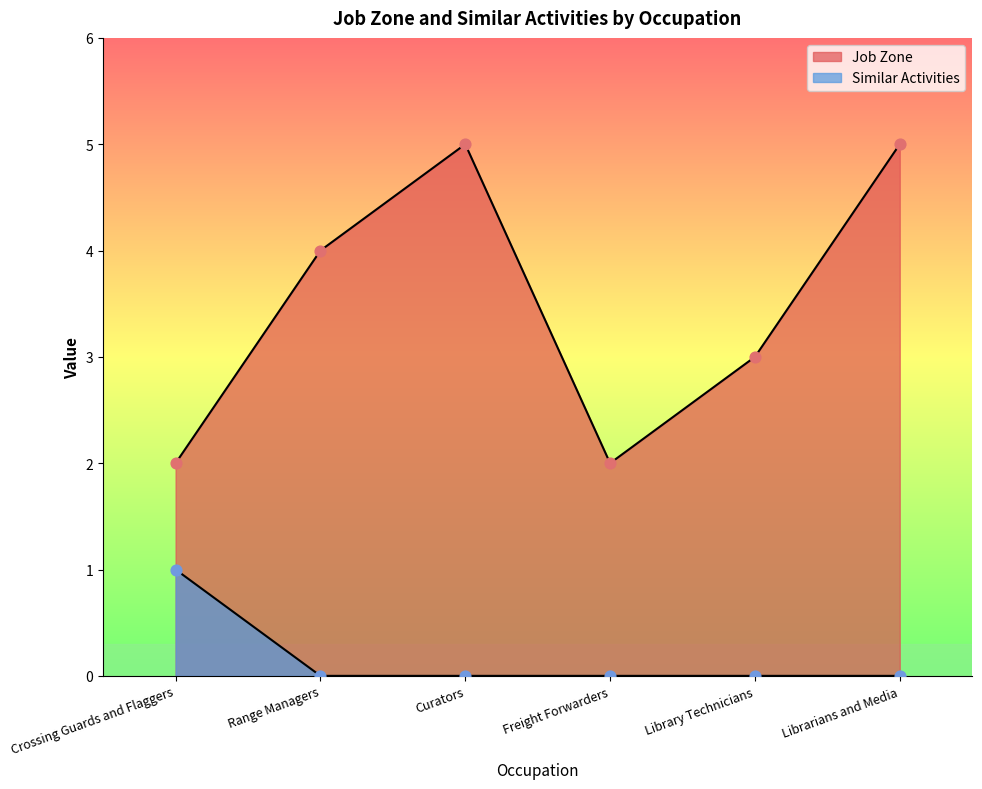

What are all the series names shown in the legend?

Job Zone, Similar Activities